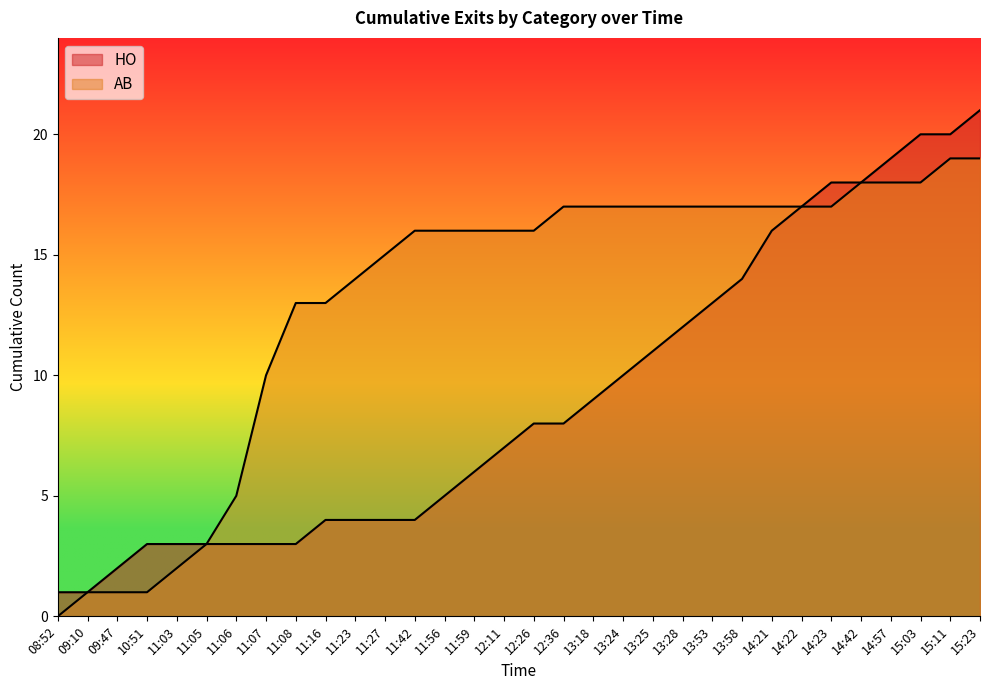

Where is HO nearest to the value 7?

11:06